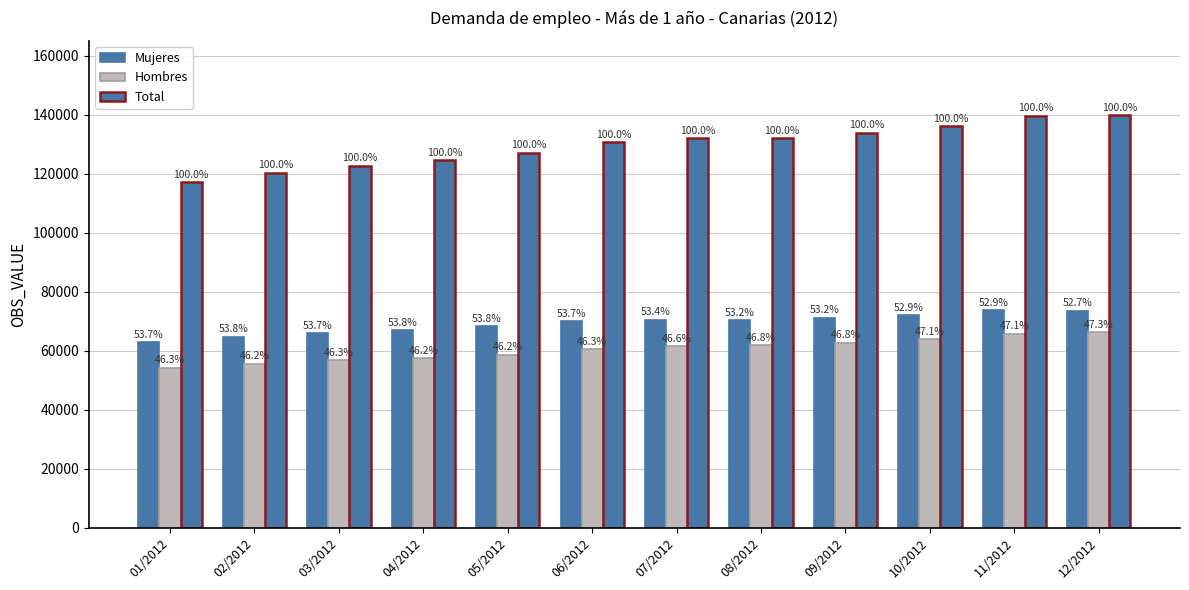

What is the sum of the Hombres values at 10/2012 and 07/2012?

125515